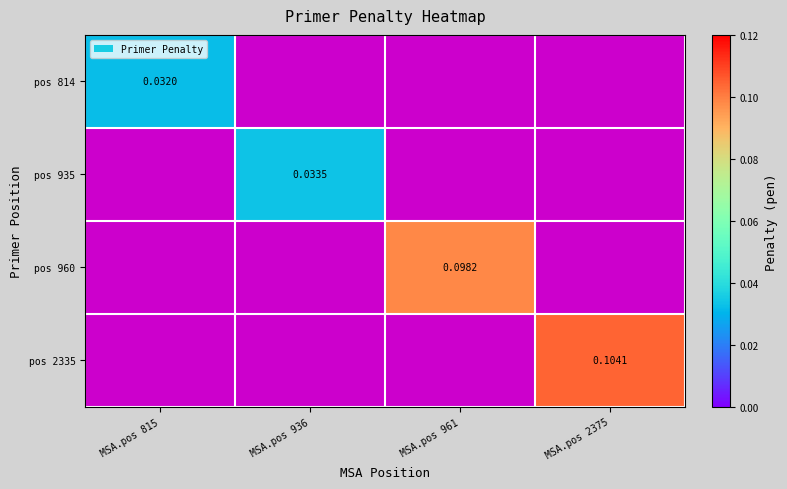

At MSA.pos 961, list the series in order from smallest to largest.

pos 814, pos 935, pos 960, pos 2335